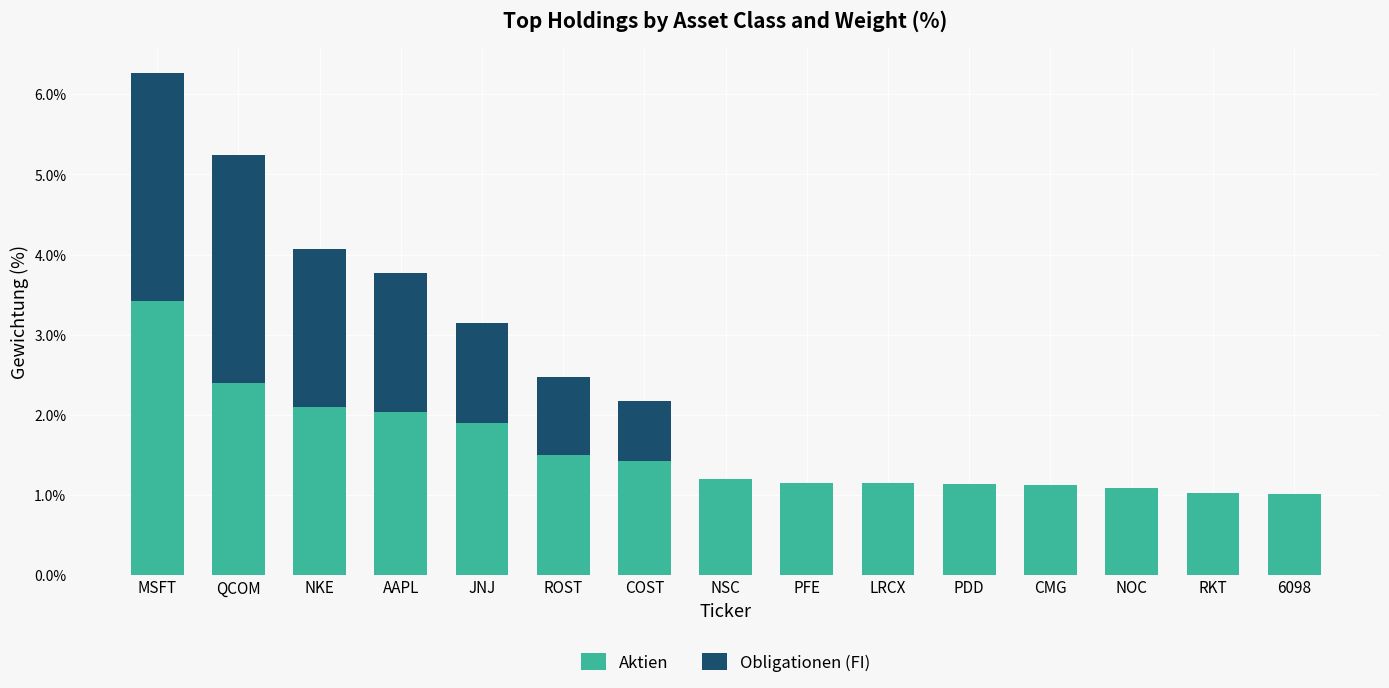

True or false: Aktien has a value of 1.9 at PFE.

False